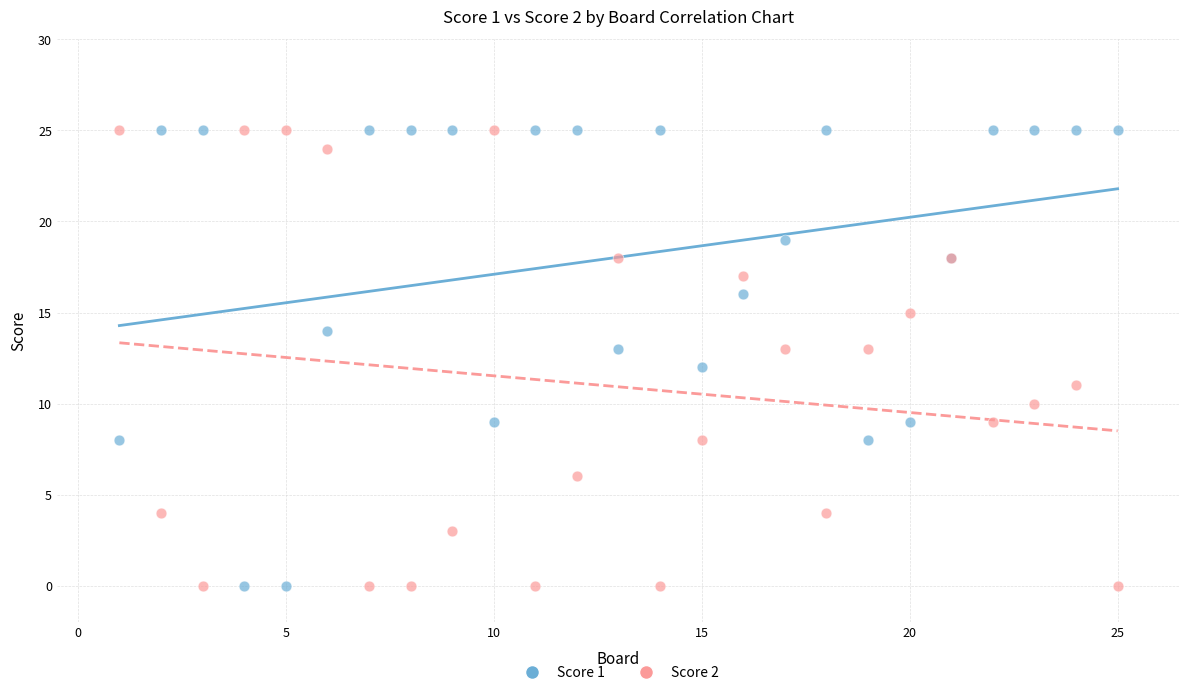

What is the X range (max minus min) for the scatter plot?

24